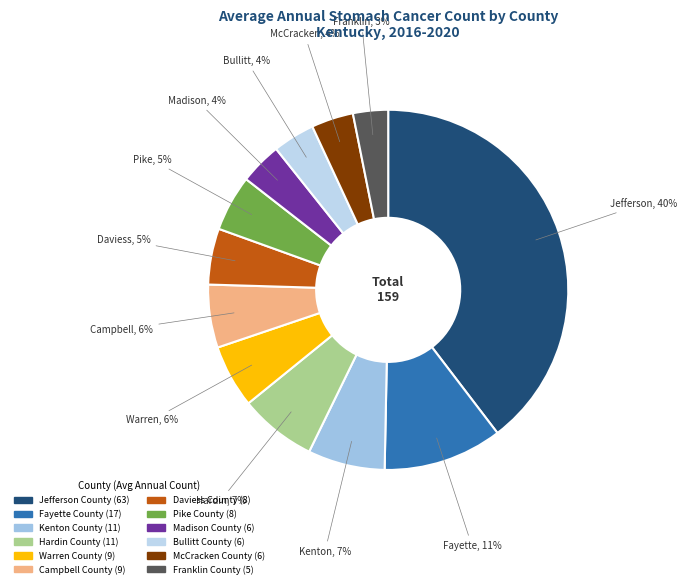

Which has a higher value, Hardin County or Daviess County?

Hardin County